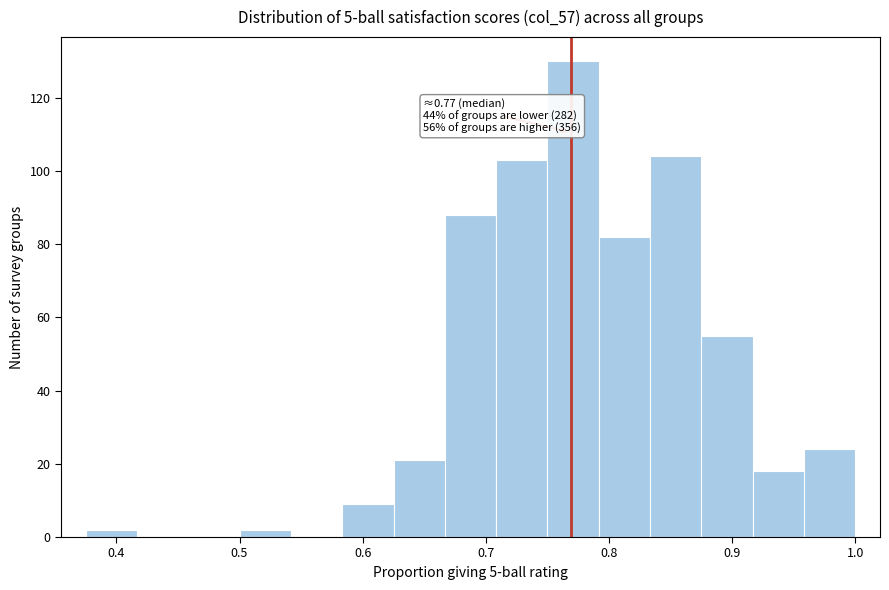

Which range on the x-axis has the tallest bar?

0.75 to 0.79